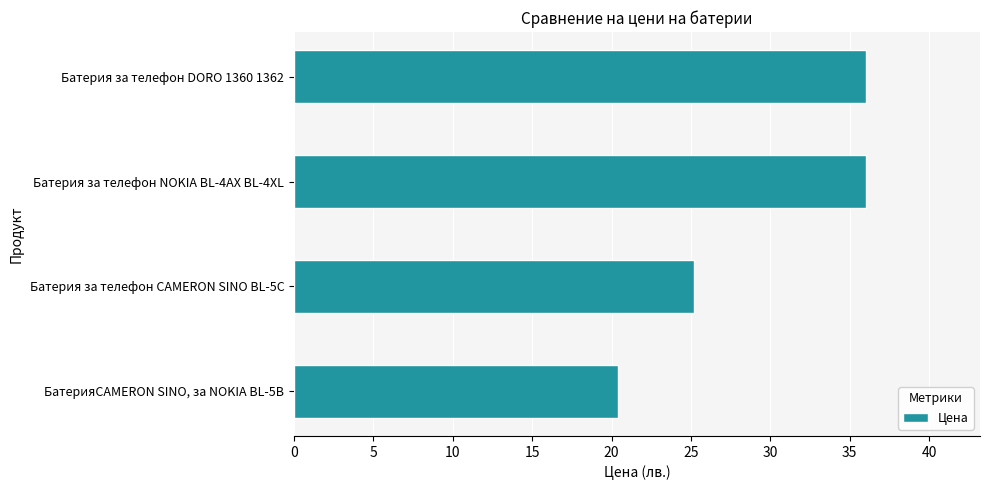

Reading bottom to top, list all the values displayed in this chart.

20.4	25.2	36.0	36.0